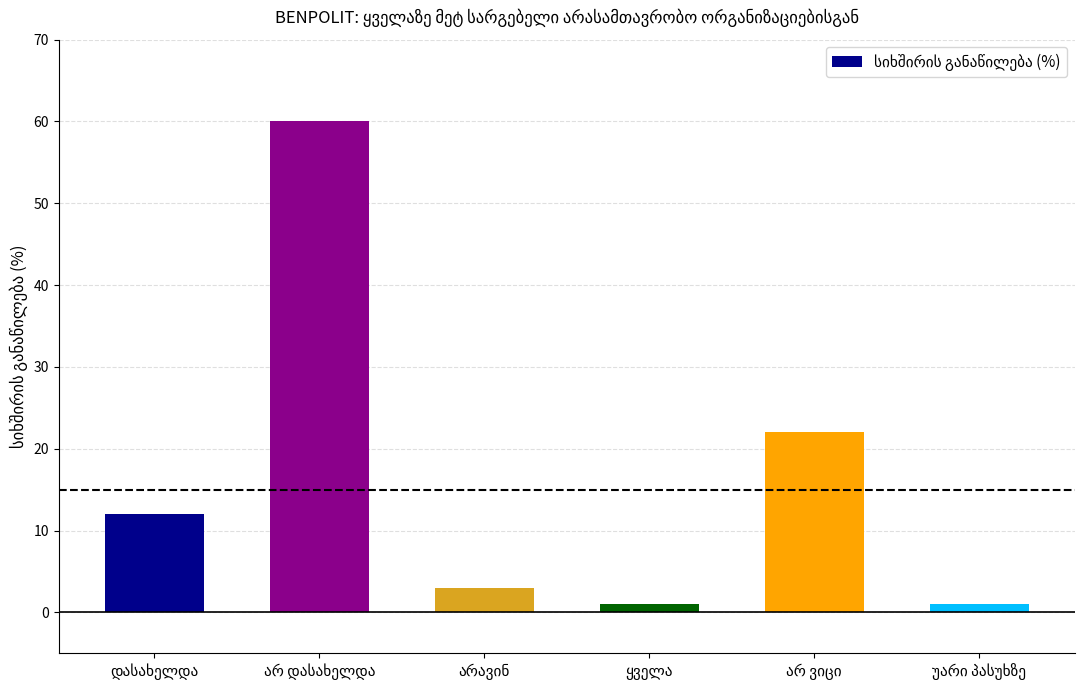

What is the sum of all values?

99